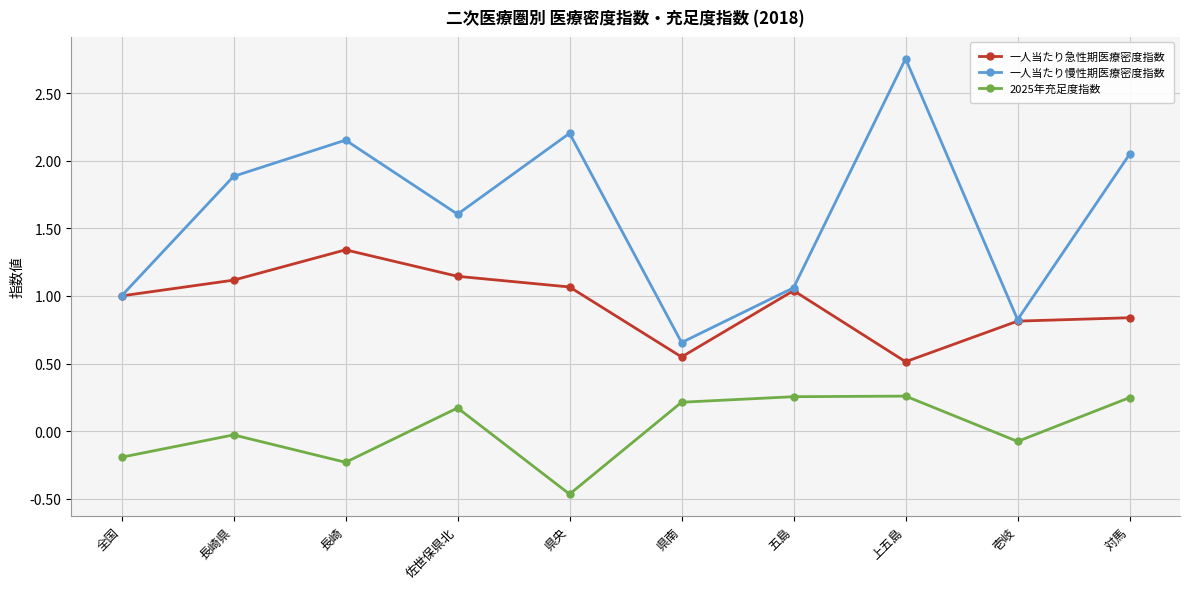

Which category has the highest value across all series?

上五島